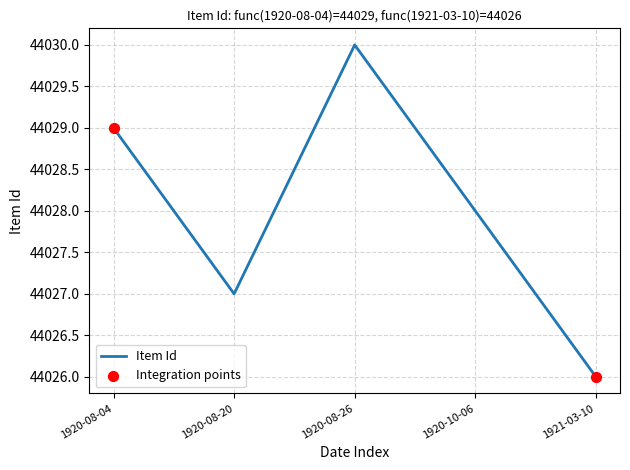

Between 1920-08-20 and 1920-08-04, which is larger?

1920-08-04